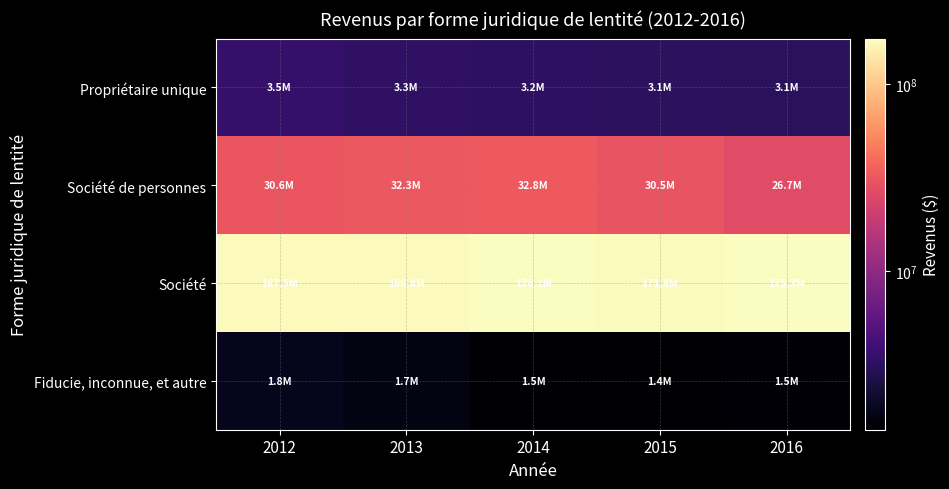

Reading left to right, extract all data points from this chart.

Propriétaire unique: 2012=3513130	2013=3251392	2014=3195685	2015=3145962	2016=3112917
Société de personnes: 2012=30620020	2013=32257885	2014=32775422	2015=30517423	2016=26724540
Société: 2012=167537879	2013=166764509	2014=176092908	2015=171770999	2016=175317766
Fiducie, inconnue, et autre: 2012=1815697	2013=1672492	2014=1452574	2015=1415065	2016=1504453